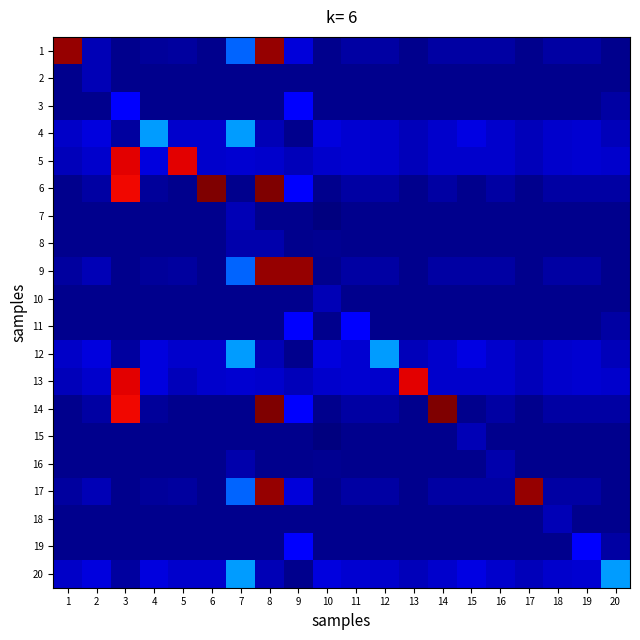

At how many categories does at least one series exceed 16043?

9